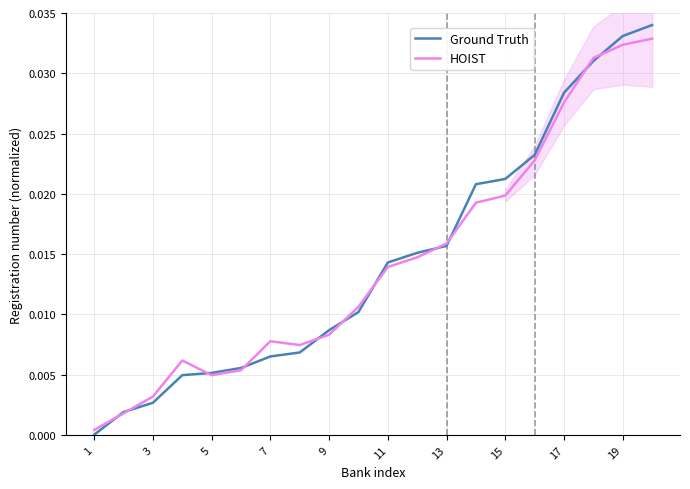

Is the value of Ground Truth at 7 greater than the value of HOIST at 9?

No